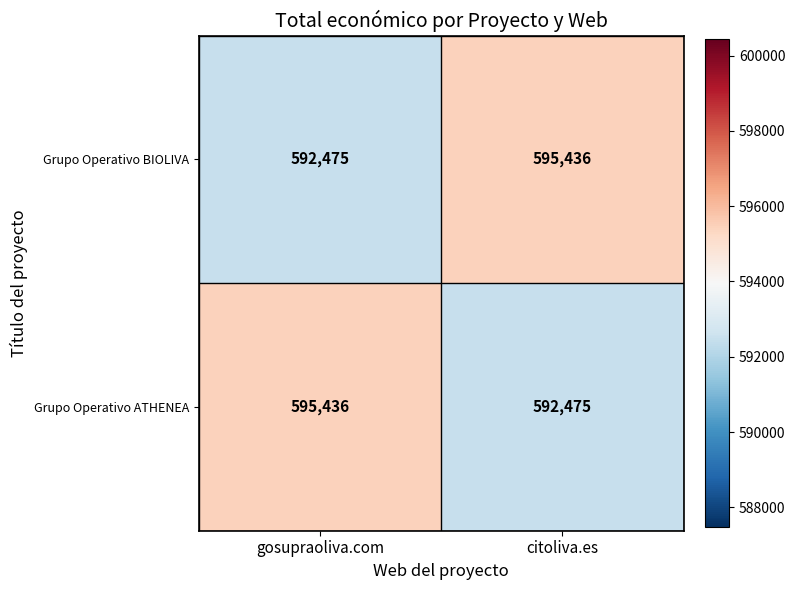

What is the sum of all Grupo Operativo BIOLIVA values?

1187911